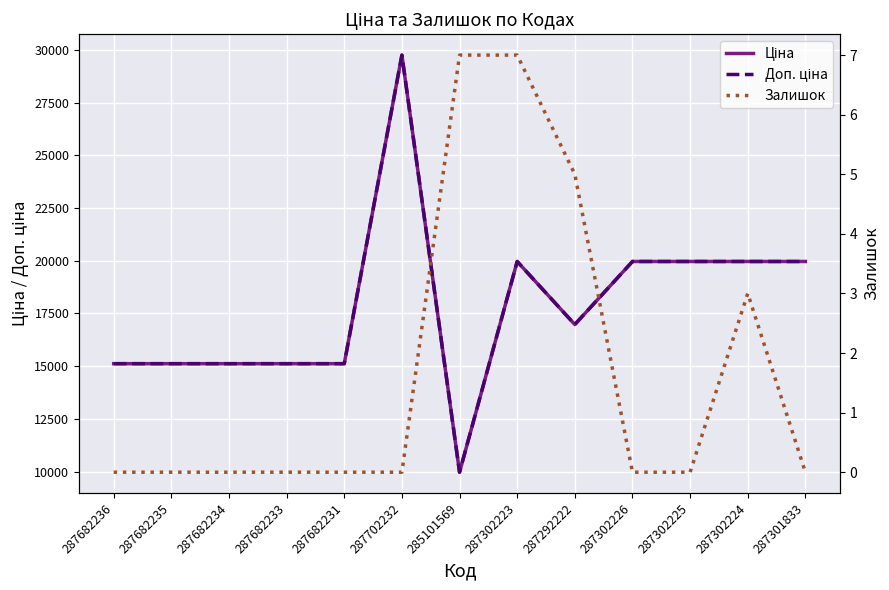

Between 285101569 and 287302225, which series saw the biggest shift?

Ціна